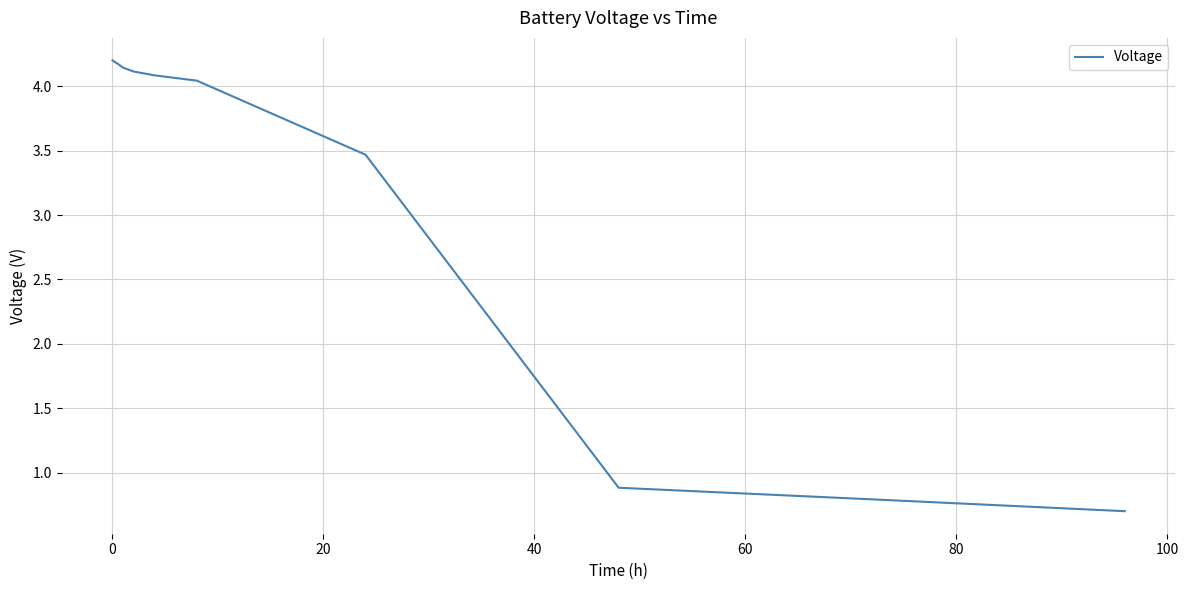

How many values are below 4?

4